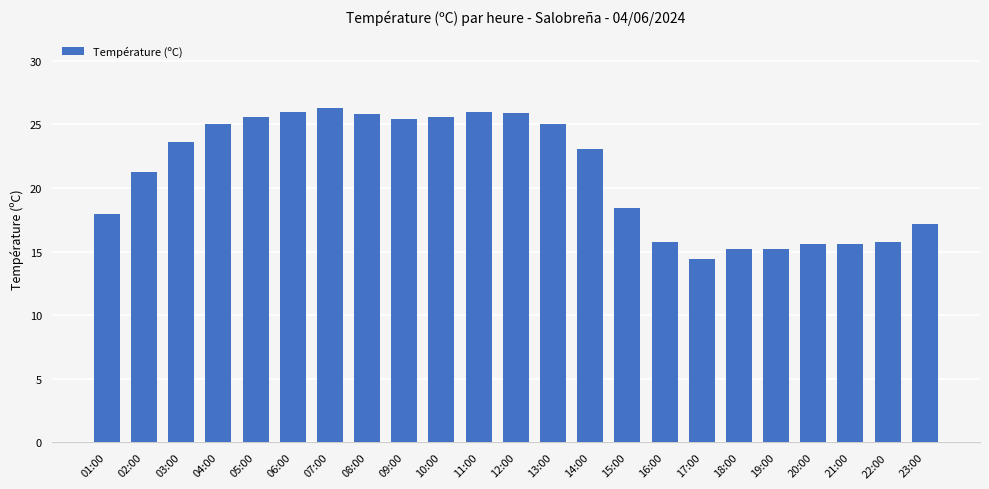

True or false: the data shows 7.4 at 12:00.

False